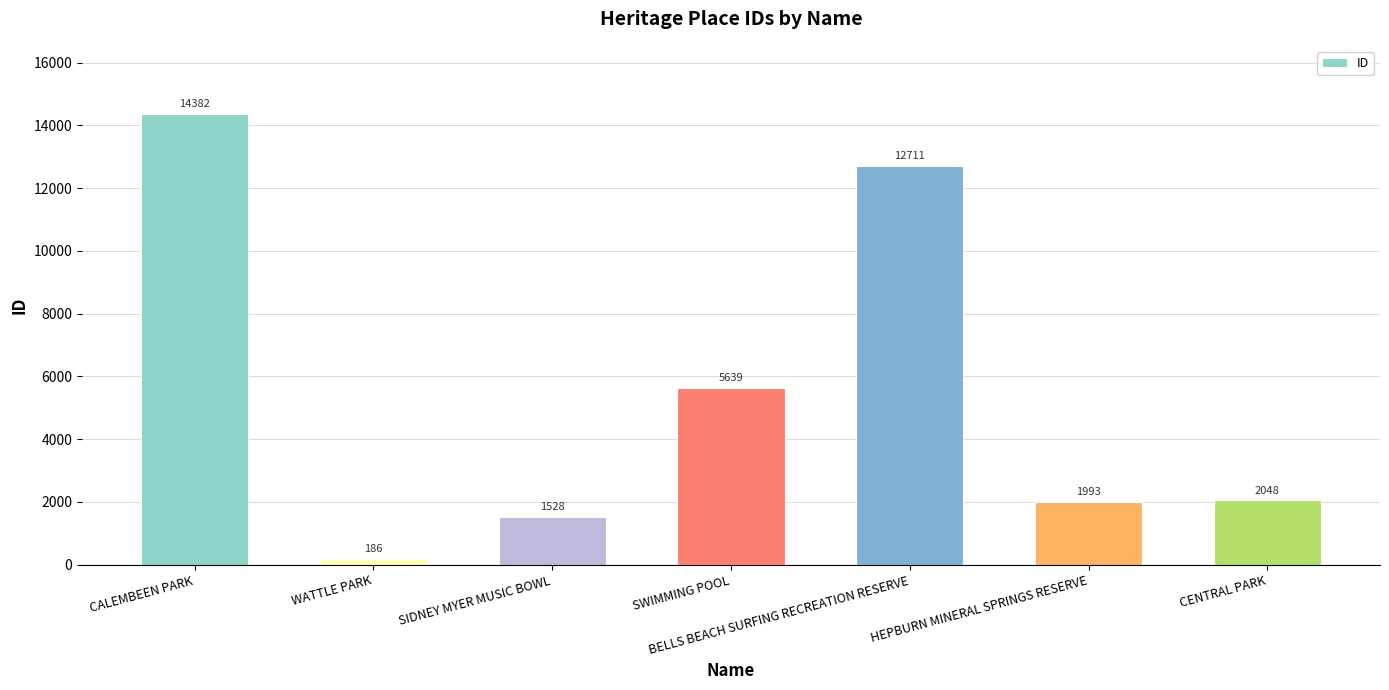

List the labels in order of value, smallest first.

WATTLE PARK, SIDNEY MYER MUSIC BOWL, HEPBURN MINERAL SPRINGS RESERVE, CENTRAL PARK, SWIMMING POOL, BELLS BEACH SURFING RECREATION RESERVE, CALEMBEEN PARK